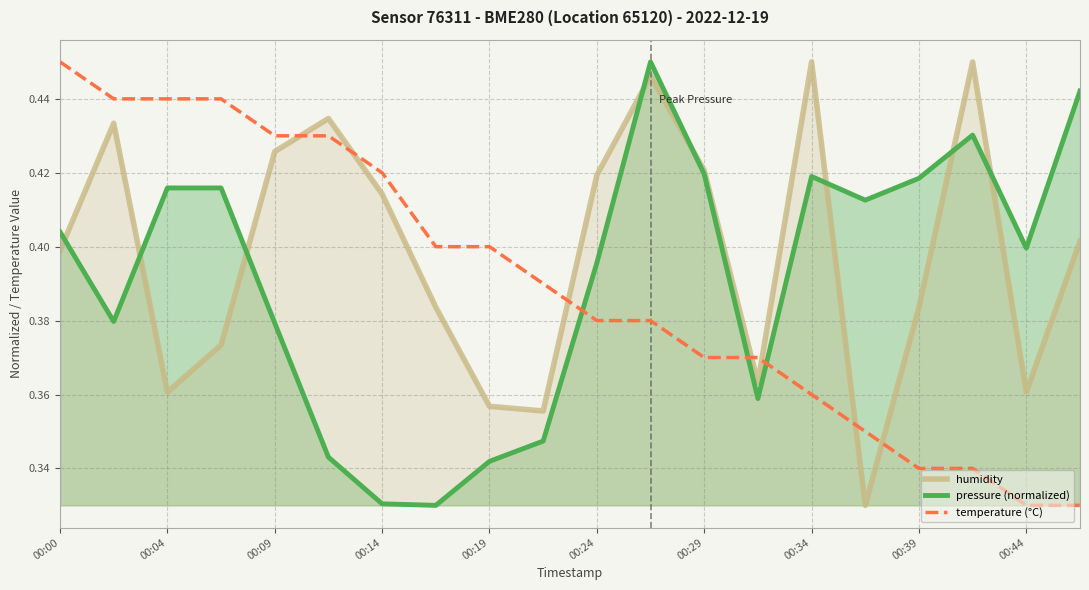

At which category is the sum across all series the highest?

11